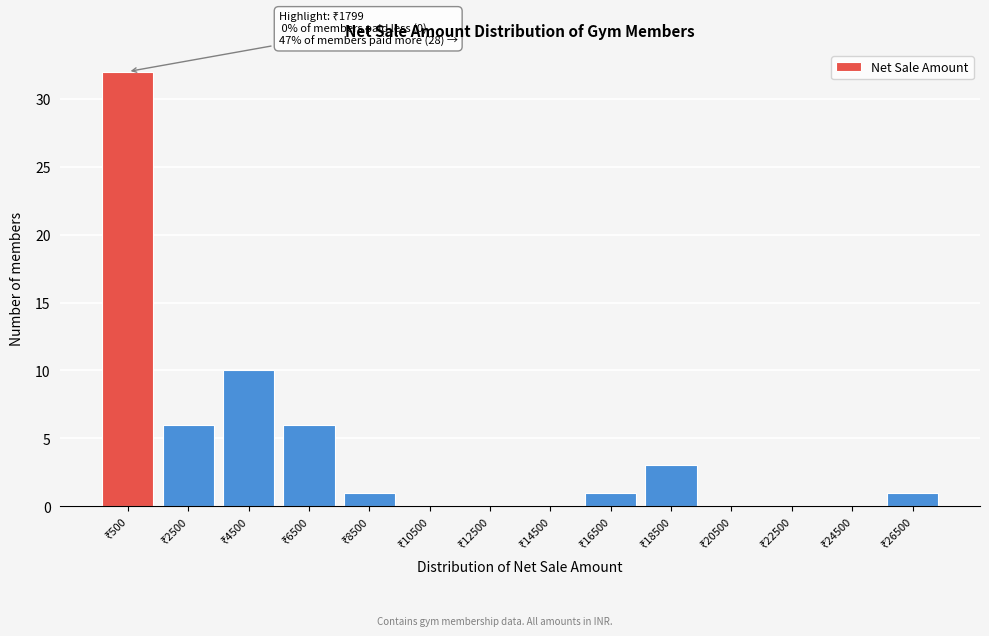

What is the sum of all values?

60